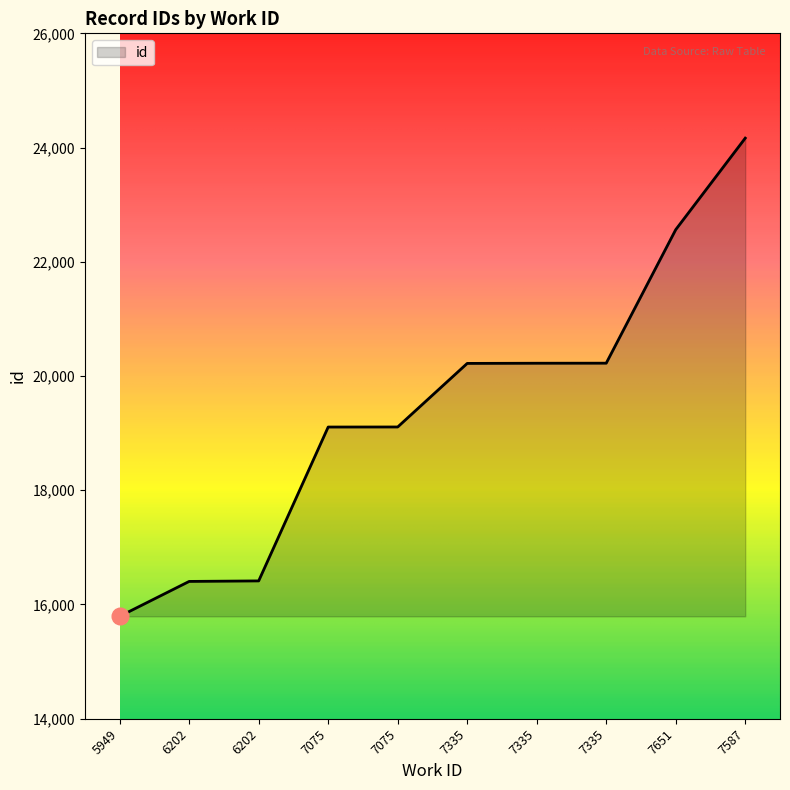

List the labels in order of value, largest first.

7587, 7651, 7335, 7335, 7335, 7075, 7075, 6202, 6202, 5949